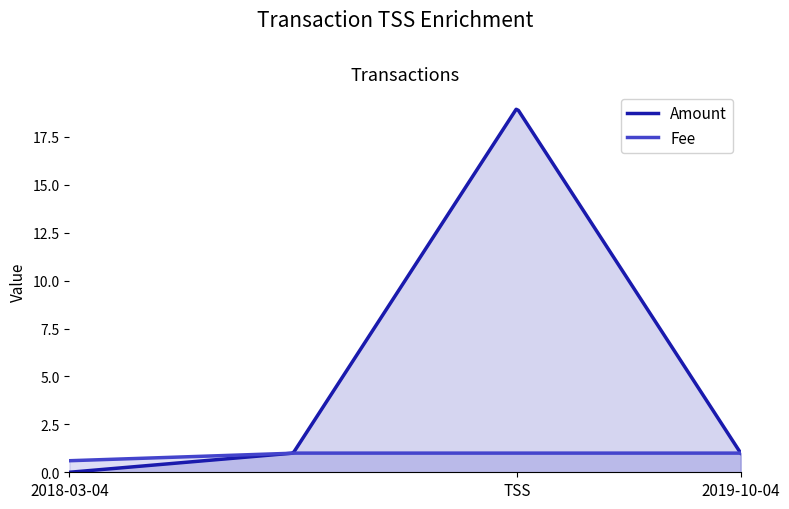

Rank the series by their average value, from lowest to highest.

Fee, Amount